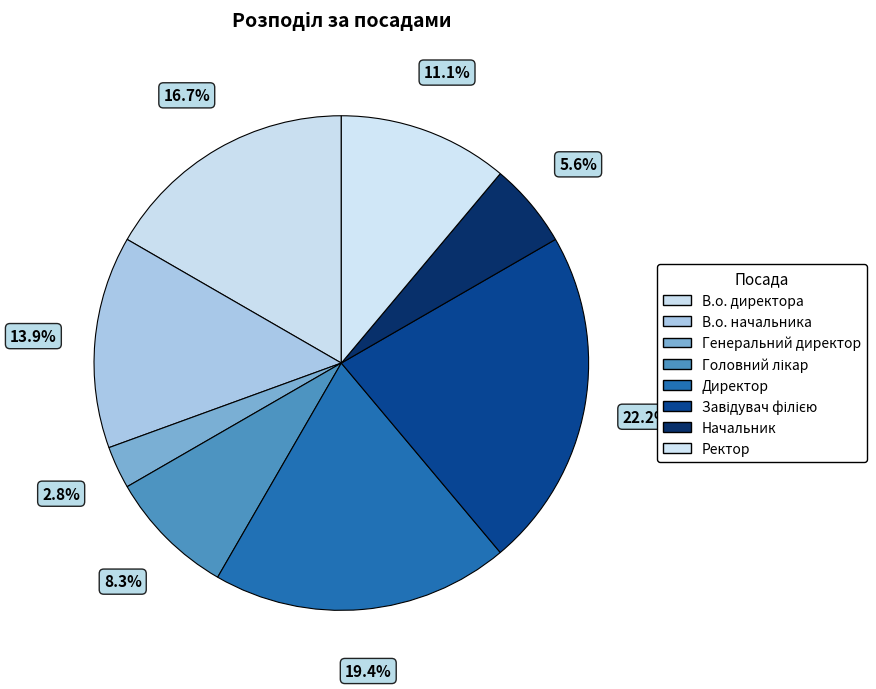

How many segments does this pie chart have?

8